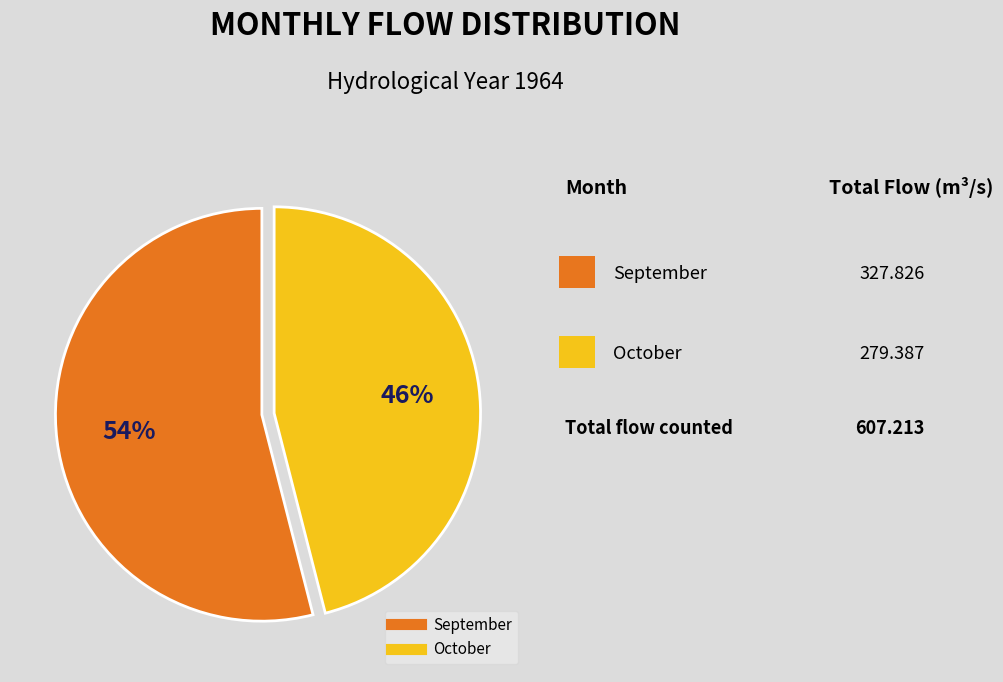

To the nearest percent, what is the difference between the largest and smallest slice percentages?

8%